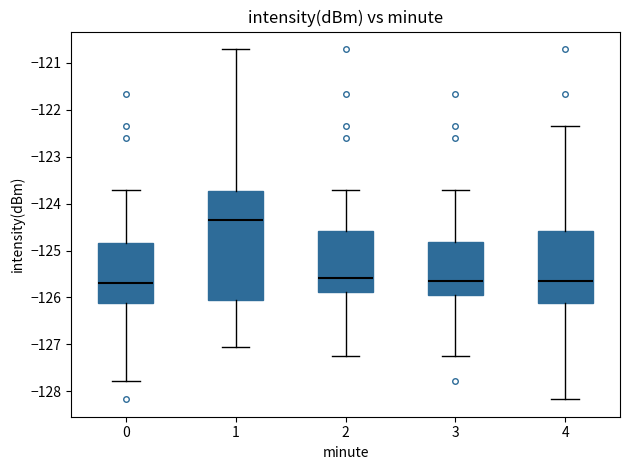

Reading left to right, read every box against the y-axis: the position of its median line, the range the box covers, and the ends of its whiskers. The values are not printed on the chart, so give them approximately, as read against the axis.

0: median -125.7, box -126.1 to -124.8, whiskers -127.8 to -123.7
1: median -124.4, box -126.1 to -123.7, whiskers -127.1 to -120.7
2: median -125.6, box -125.9 to -124.6, whiskers -127.2 to -123.7
3: median -125.6, box -126.0 to -124.8, whiskers -127.2 to -123.7
4: median -125.6, box -126.1 to -124.6, whiskers -128.2 to -122.4